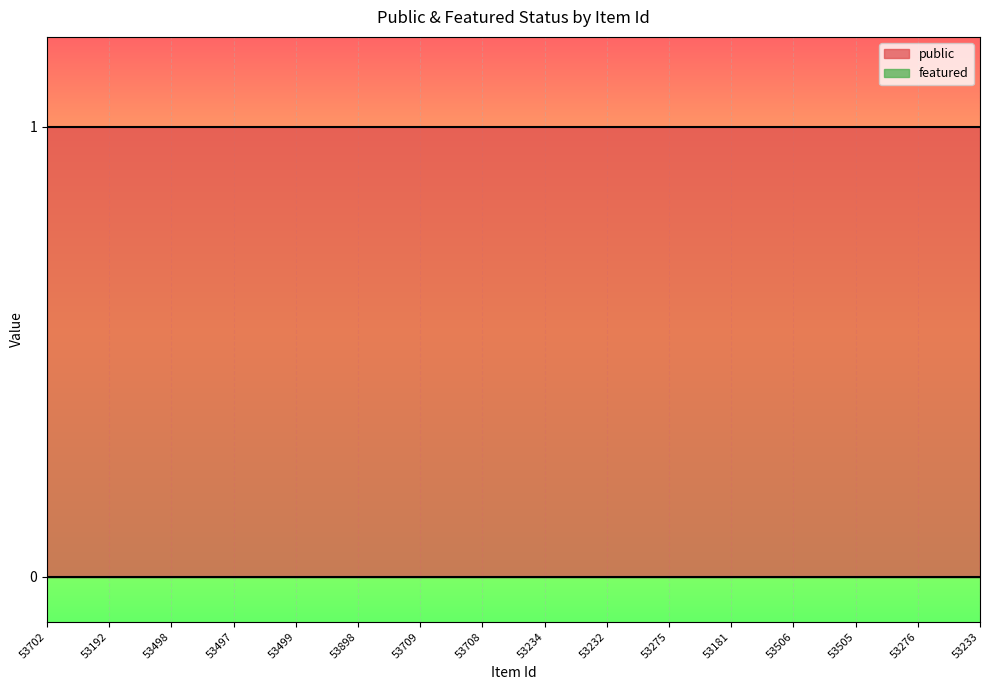

Rank the series by their average value, from lowest to highest.

featured, public